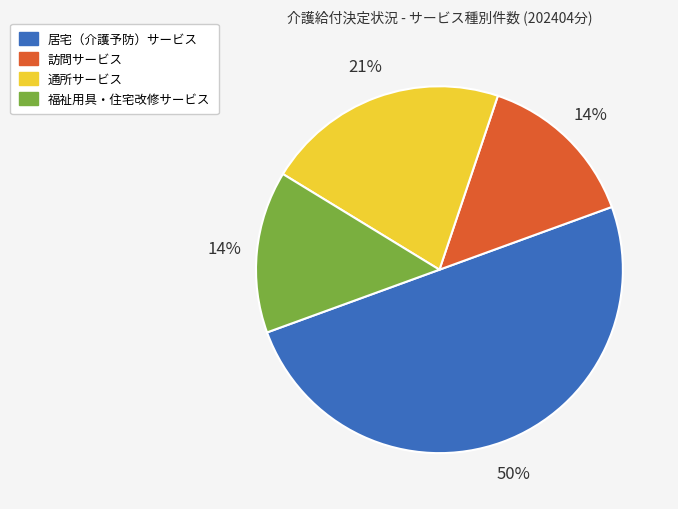

To the nearest percent, what is the difference between the largest and smallest slice percentages?

36%